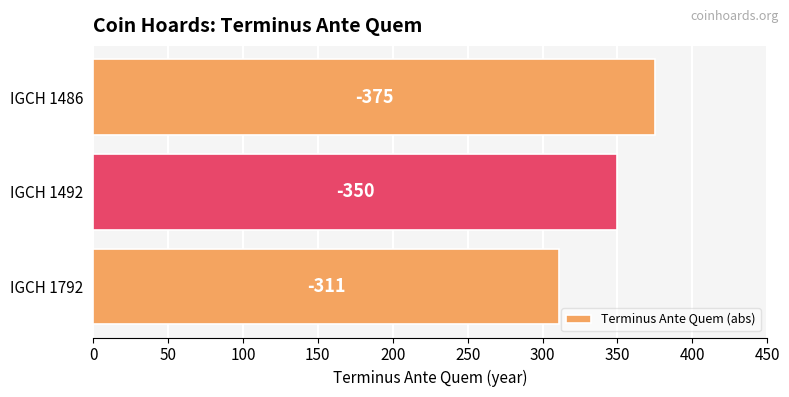

Are the bars grouped side by side (vs. stacked)?

No